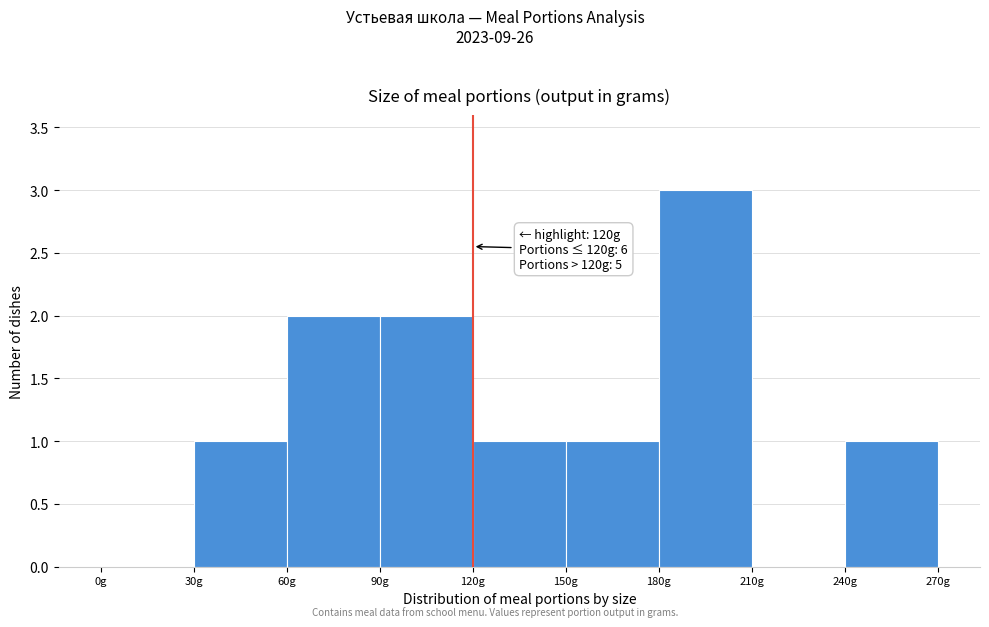

Over which range of the x-axis is the bar tallest?

180 to 210